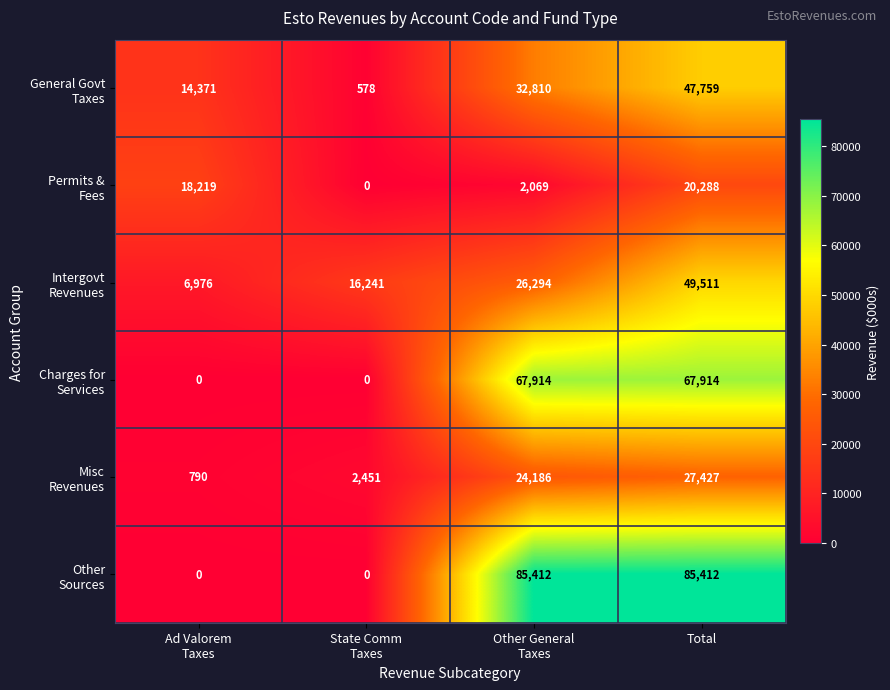

At which category is the sum across all series the highest?

Total